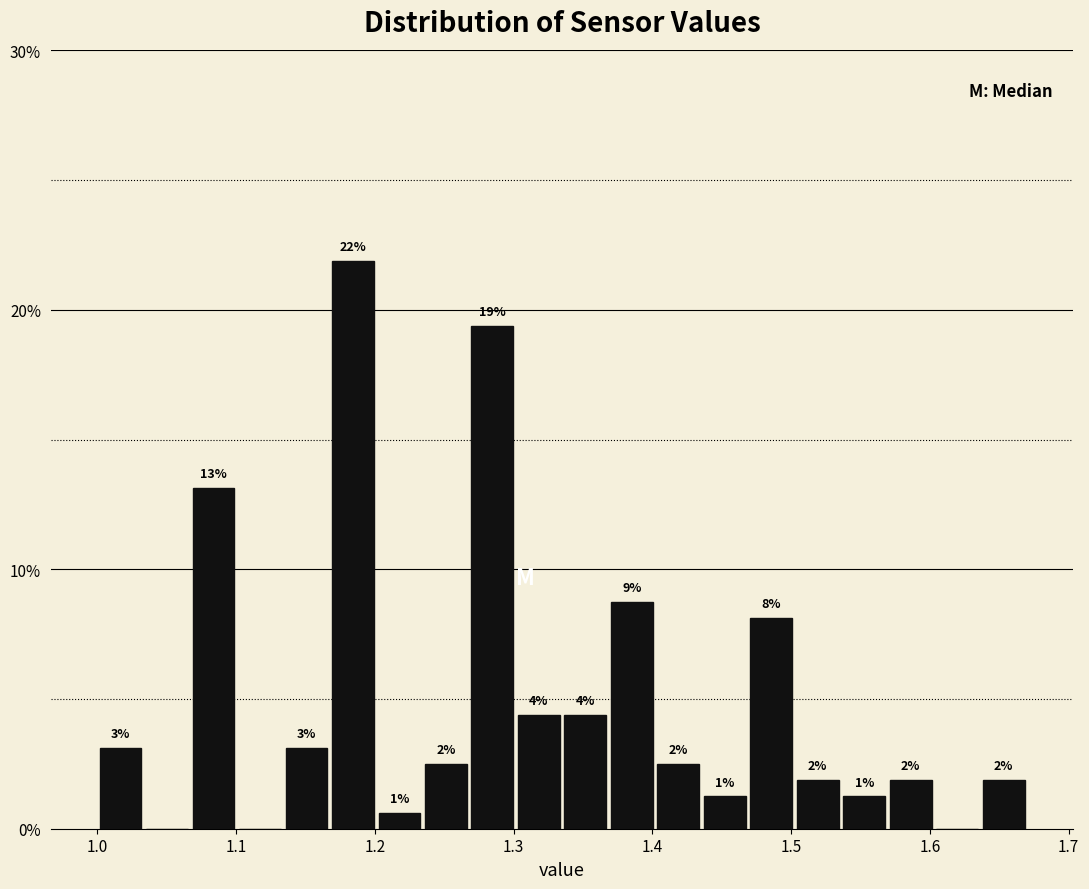

Around what value on the x-axis is the tallest bar? Give the approximate position of its centre, as read against the axis.

1.18